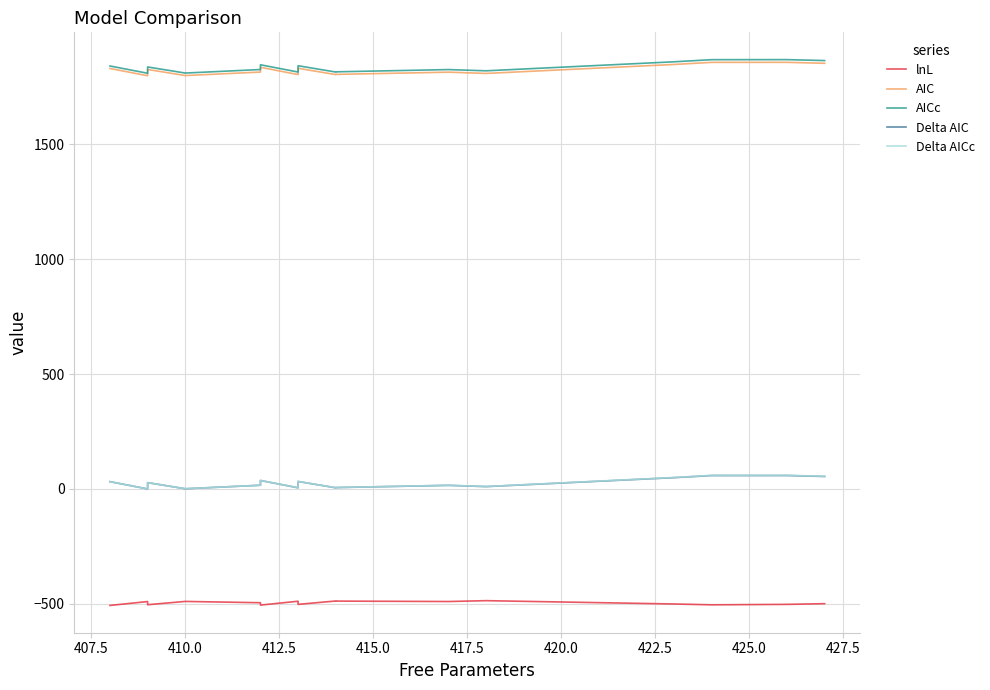

What are all the series names shown in the legend?

lnL, AIC, AICc, Delta AIC, Delta AICc